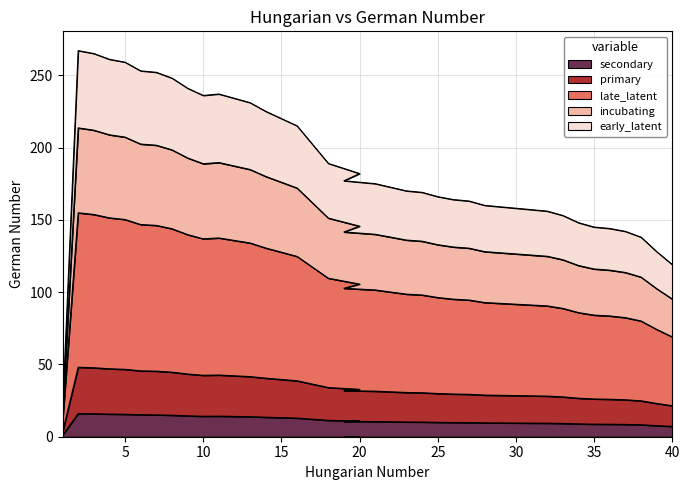

Where is the data nearest to the value 25?

38